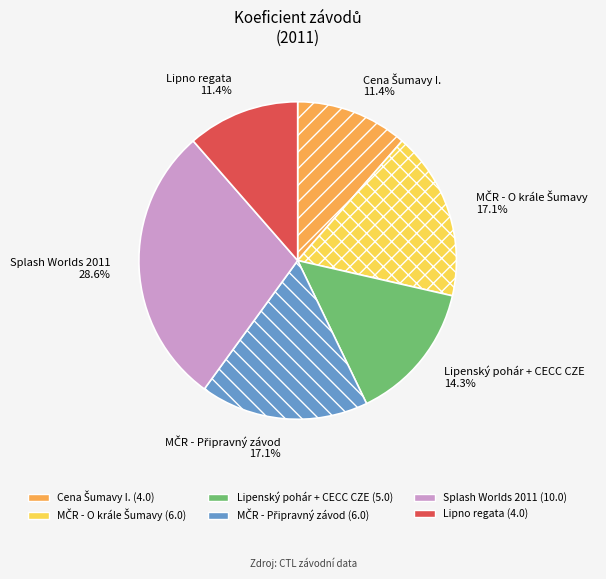

What is the largest slice in the pie chart?

Splash Worlds 2011 (10.0)